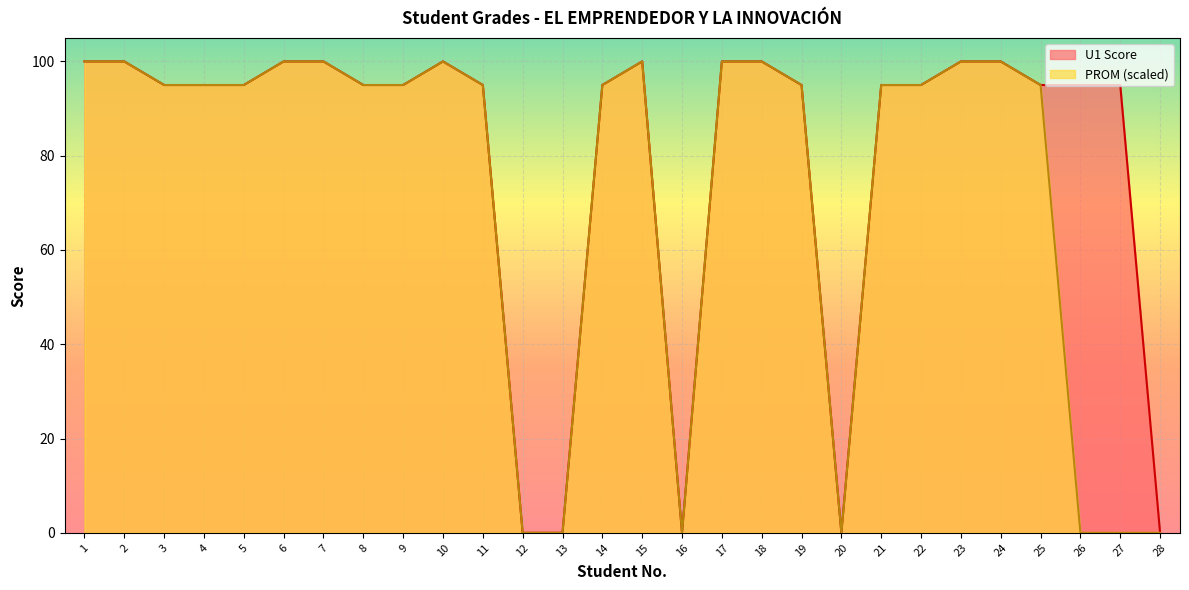

At how many categories does at least one series exceed 14?

23